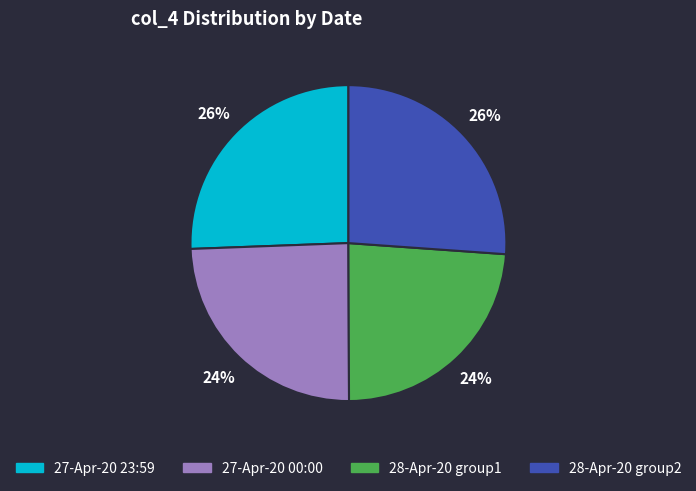

How many segments does this pie chart have?

4